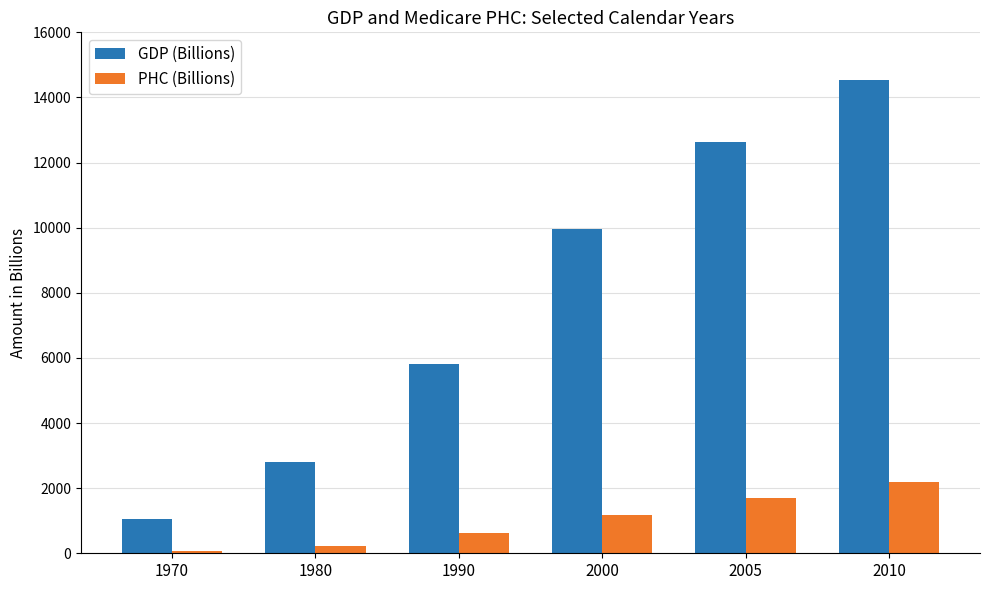

At which category is the sum across all series the highest?

2010